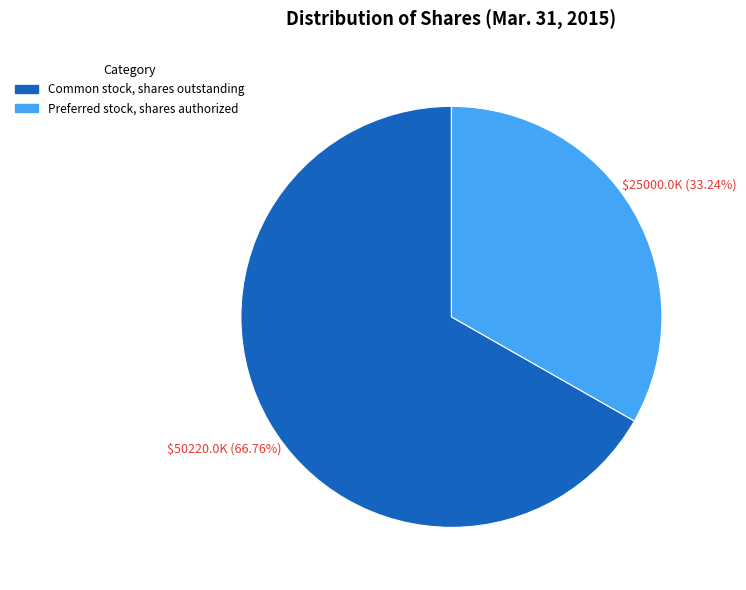

To the nearest percent, what portion does Common stock, shares outstanding represent?

67%